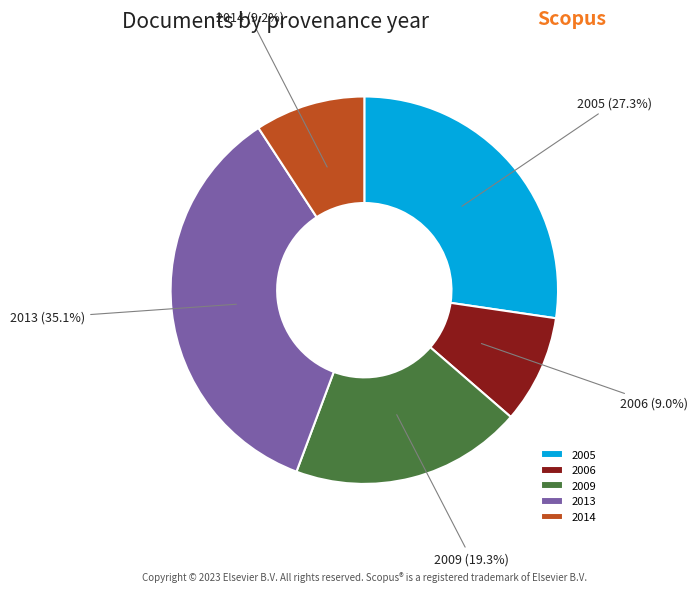

Which has a higher value, 2013 or 2006?

2013